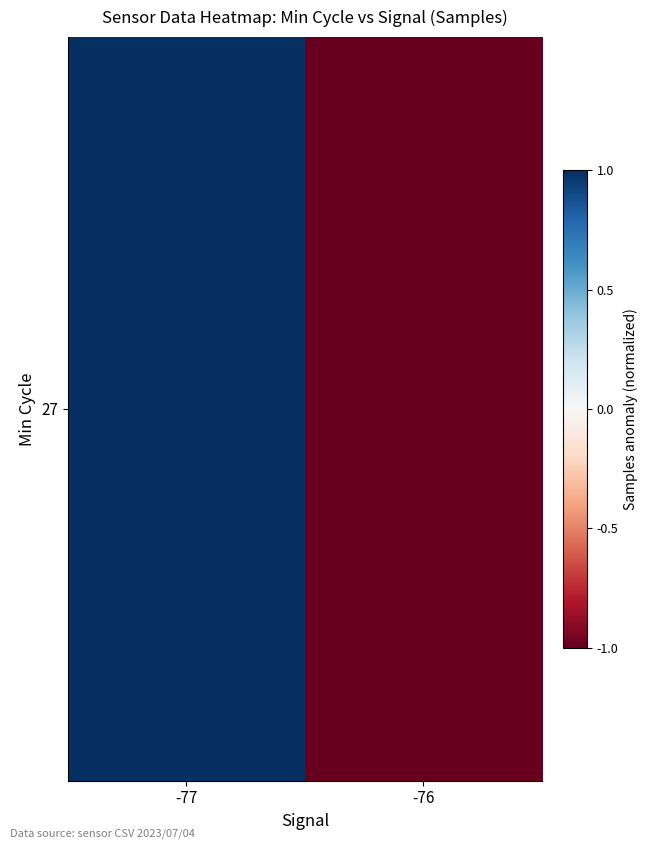

Rank the categories by value from highest to lowest.

-77, -76